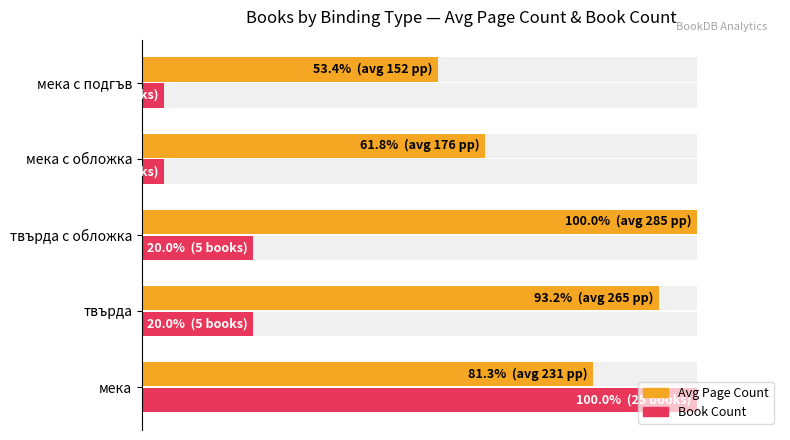

Which series has the largest total across all categories?

Avg Page Count